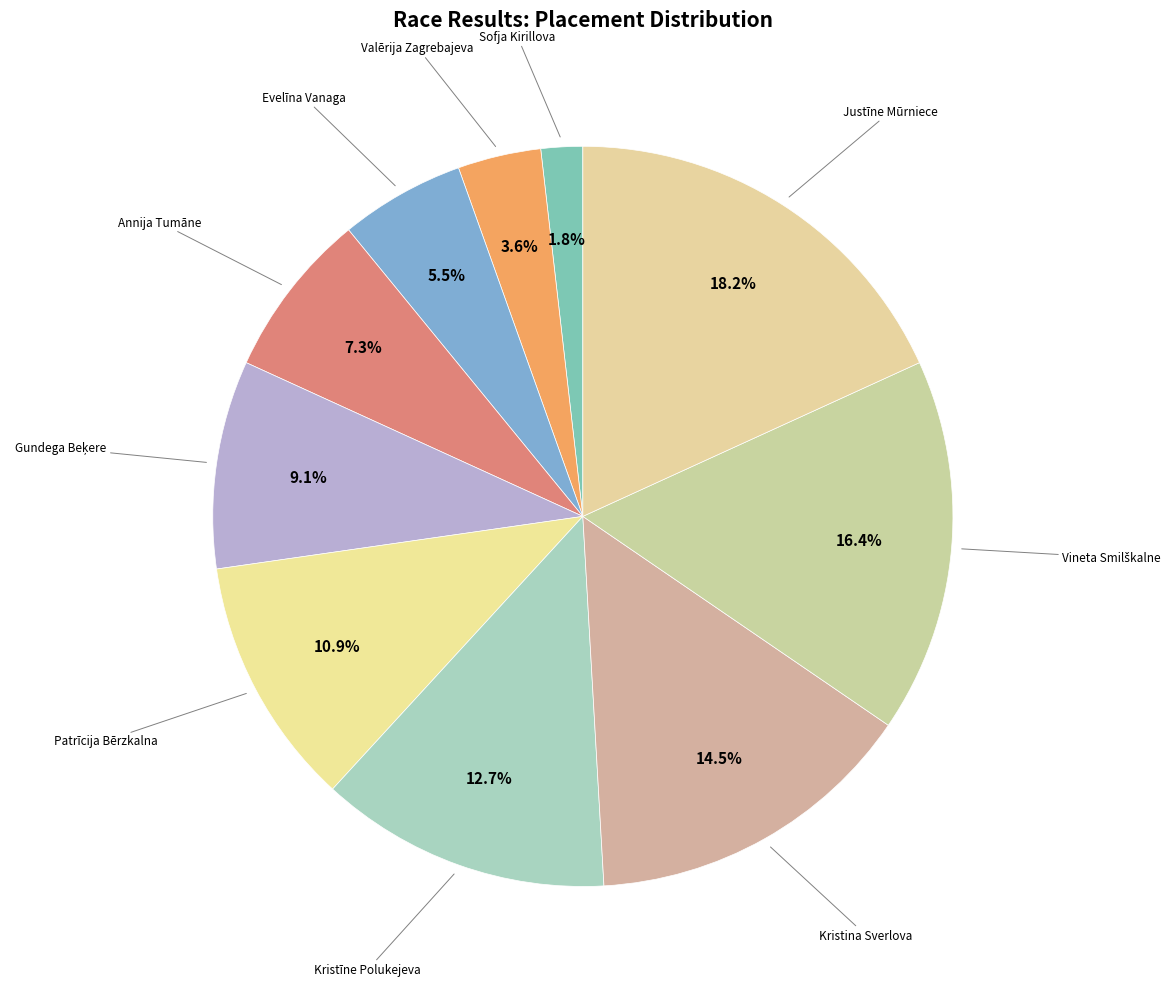

Is there a majority slice in this chart?

No